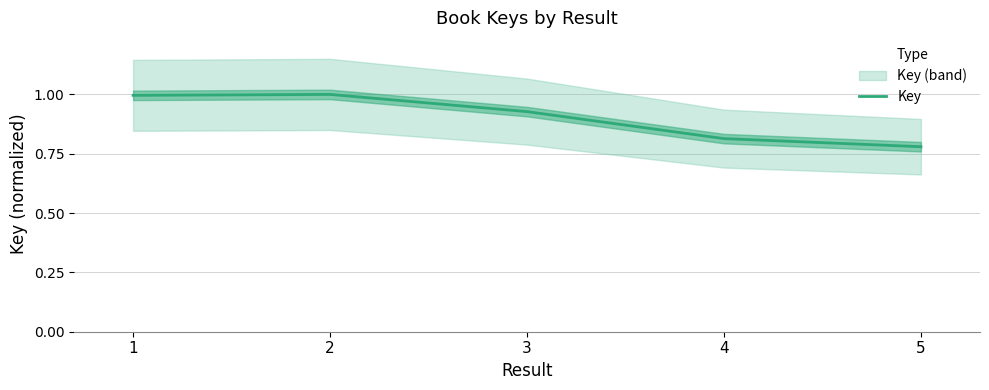

What is the maximum value shown in the chart?

1.0